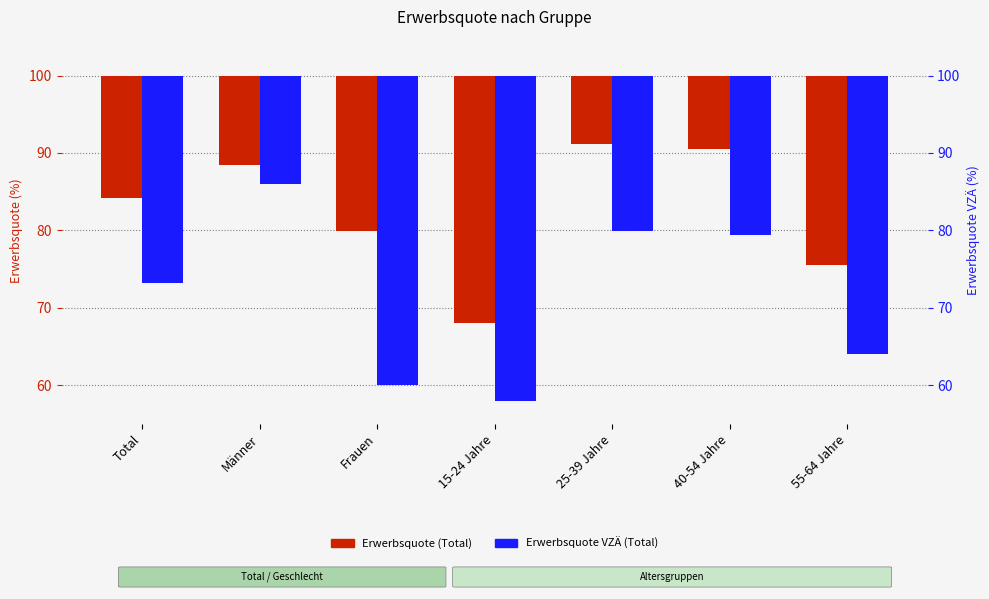

List the series in order of their overall mean, highest first.

Erwerbsquote (Total), Erwerbsquote VZÄ (Total)